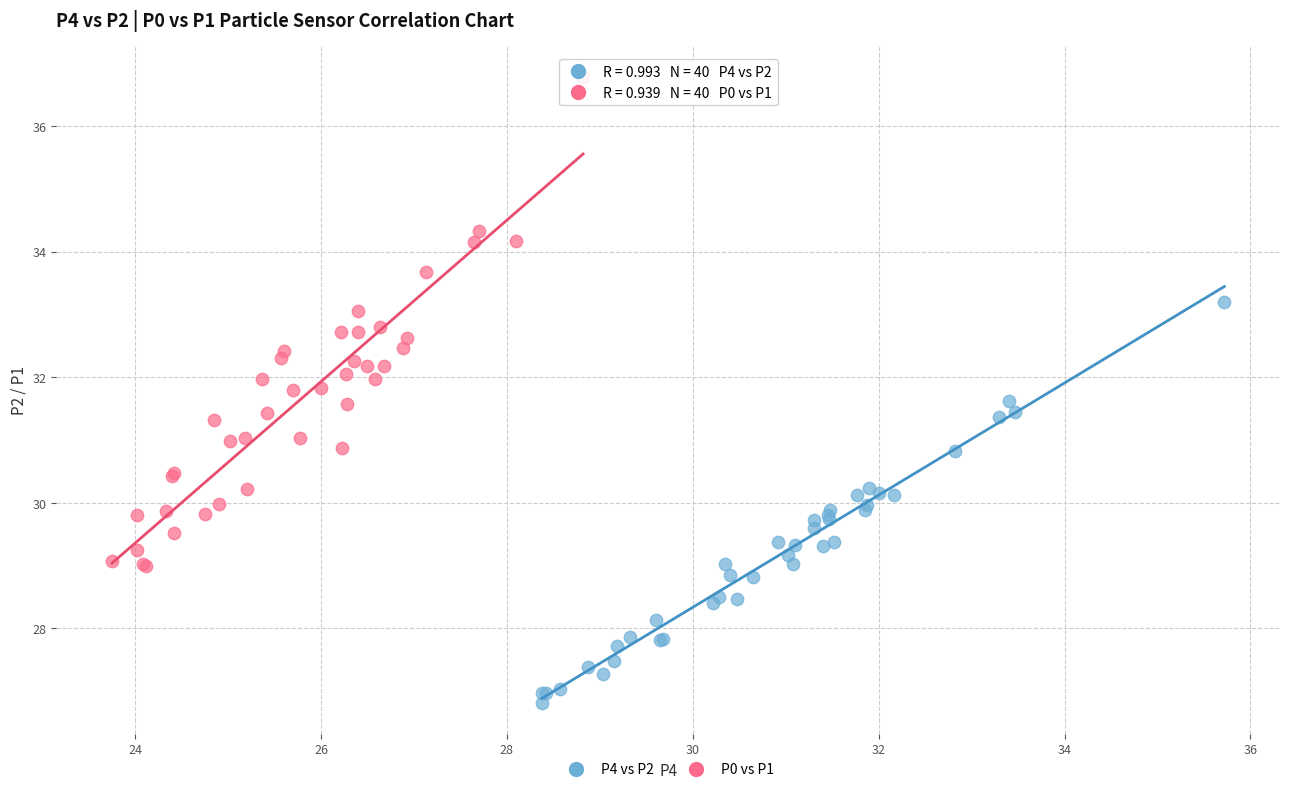

Which series contains the lowest Y value?

P4 vs P2